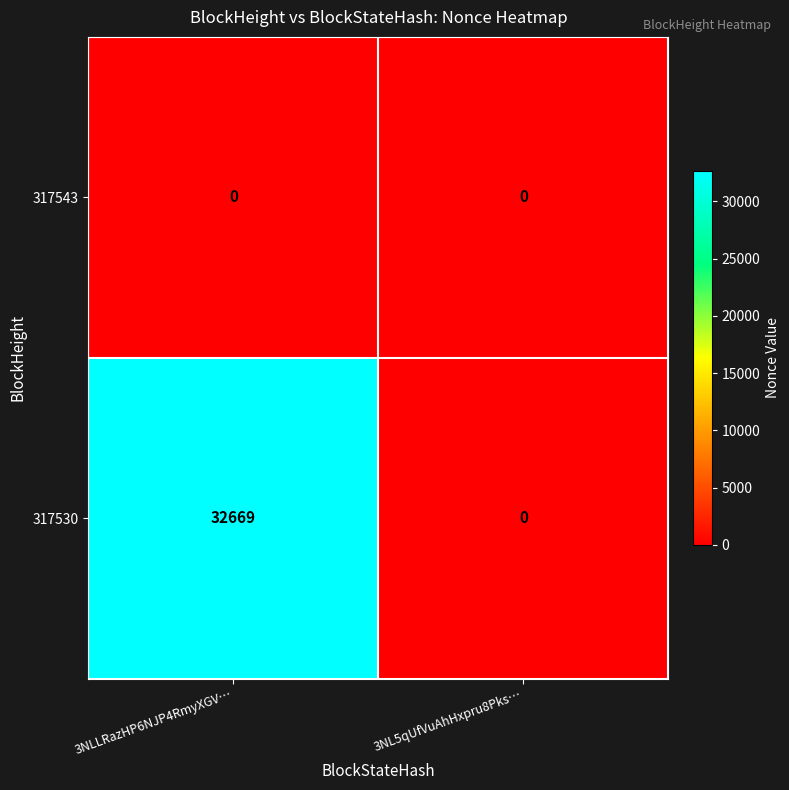

At which label is 317530 closest to 16334?

3NL5qUfVuAhHxpru8Pks…